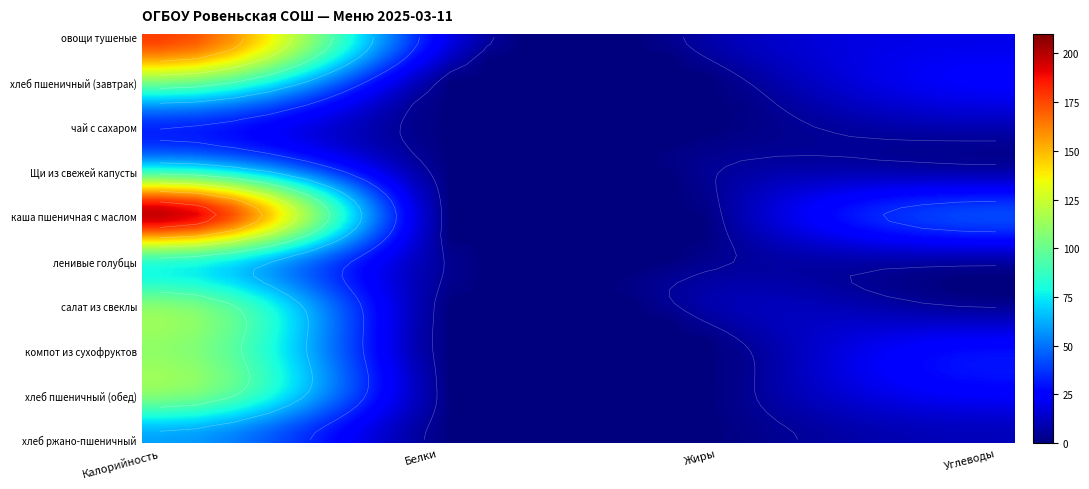

Which series changed the most between Жиры and Углеводы?

каша пшеничная с маслом